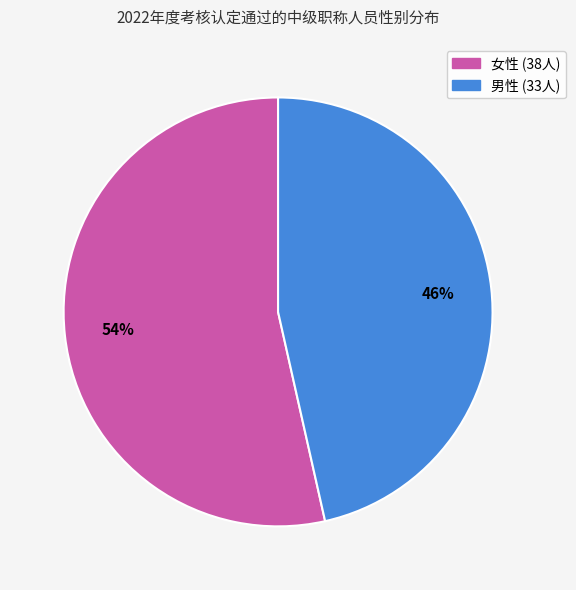

Which slice is the smallest?

男性